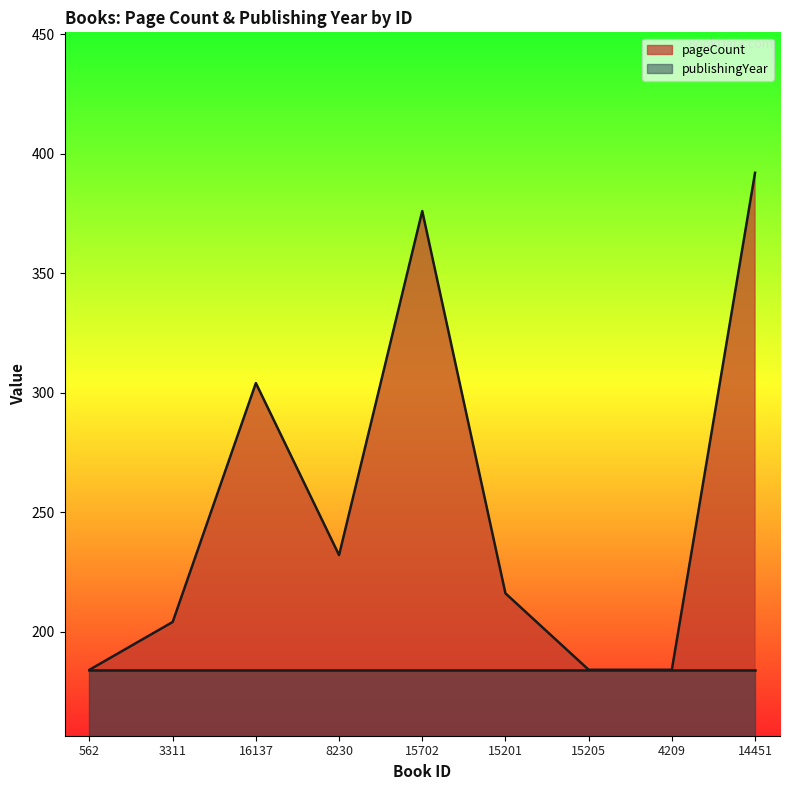

Which category has the highest value across all series?

14451